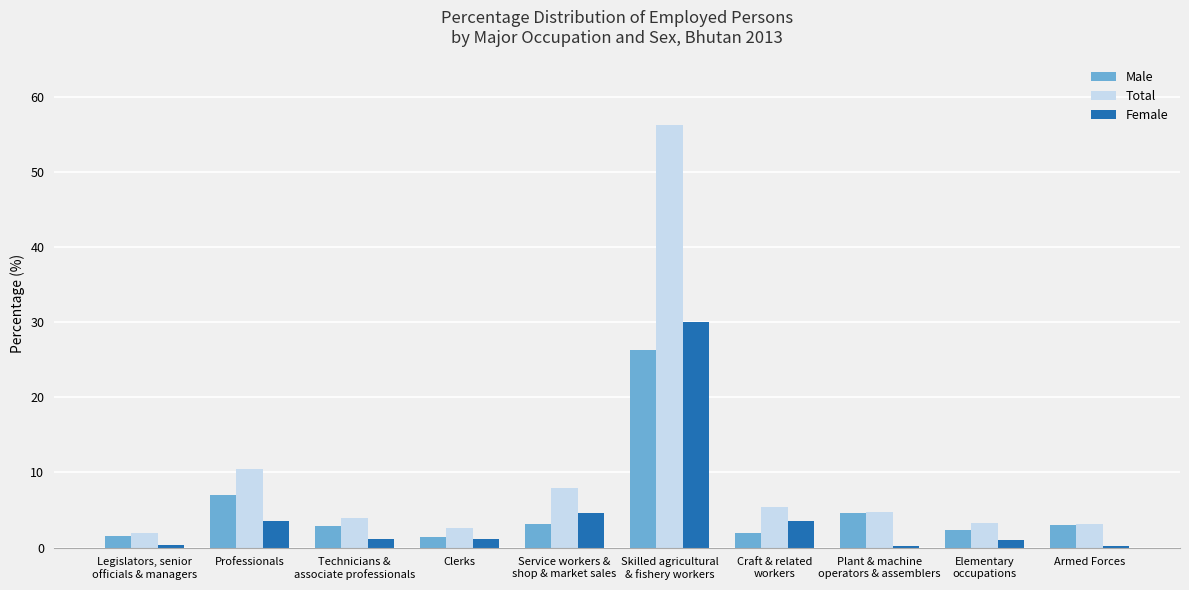

What is the sum of all Female values?

45.7